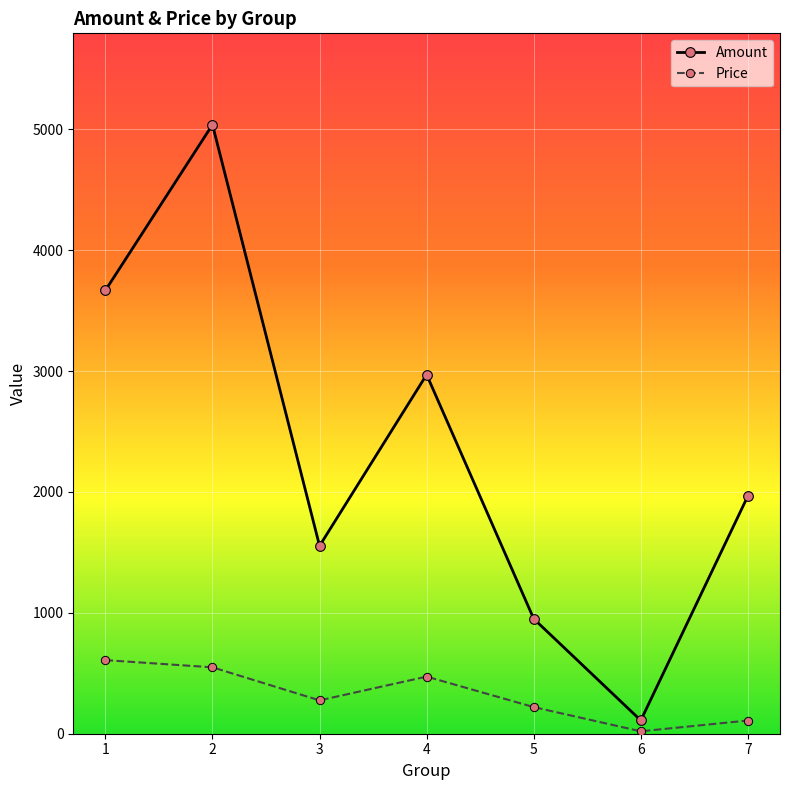

What is the maximum value for Price?

608.8